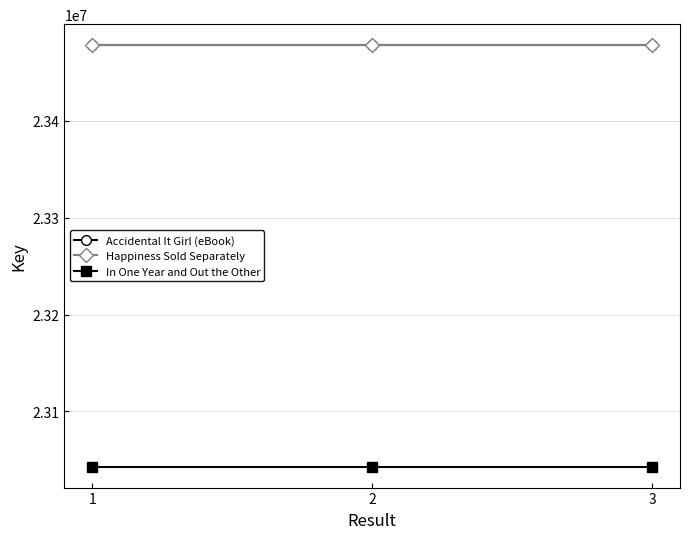

True or false: Accidental It Girl (eBook) has a value of 15458852 at 3.

False